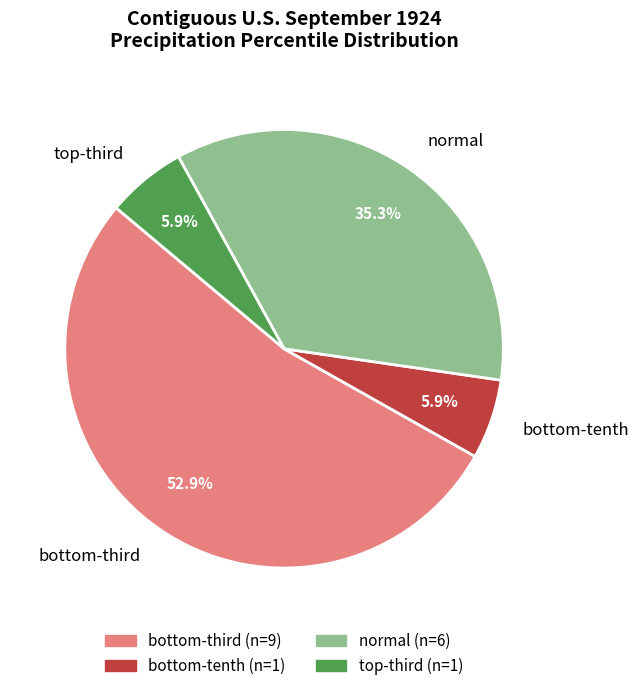

Is there any slice that represents more than half of the pie?

Yes